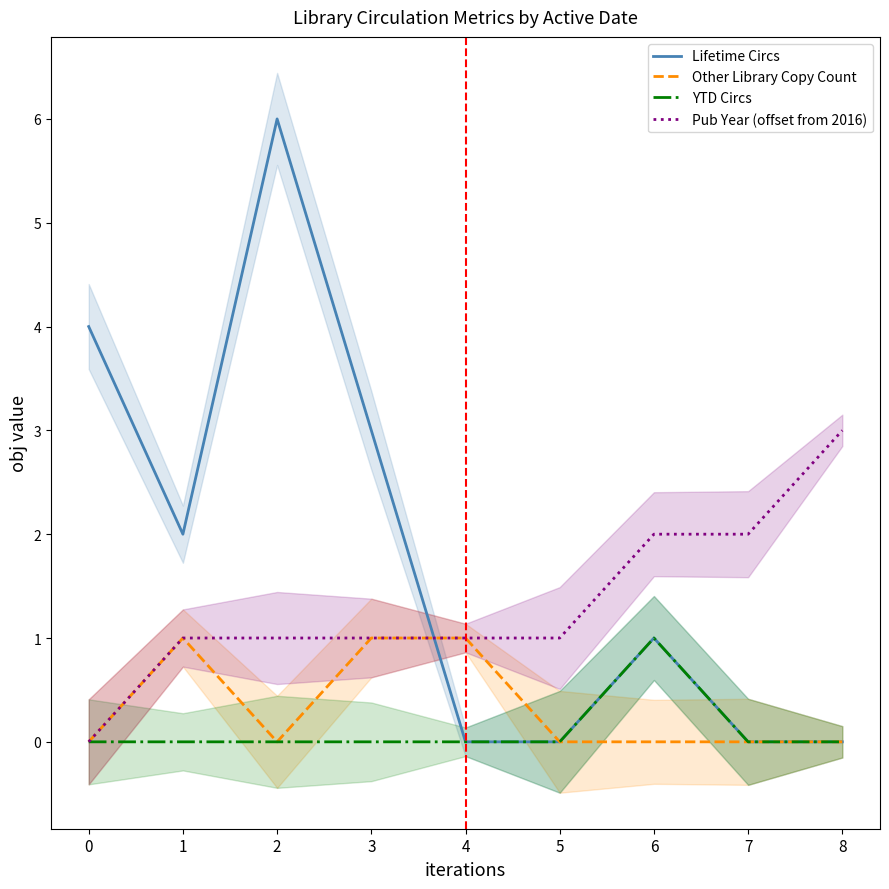

Reading left to right, transcribe all the data shown in this chart.

Lifetime Circs: 4	2	6	3	0	0	1	0	0
Other Library Copy Count: 0	1	0	1	1	0	0	0	0
YTD Circs: 0	0	0	0	0	0	1	0	0
Pub Year (offset from 2016): 0	1	1	1	1	1	2	2	3